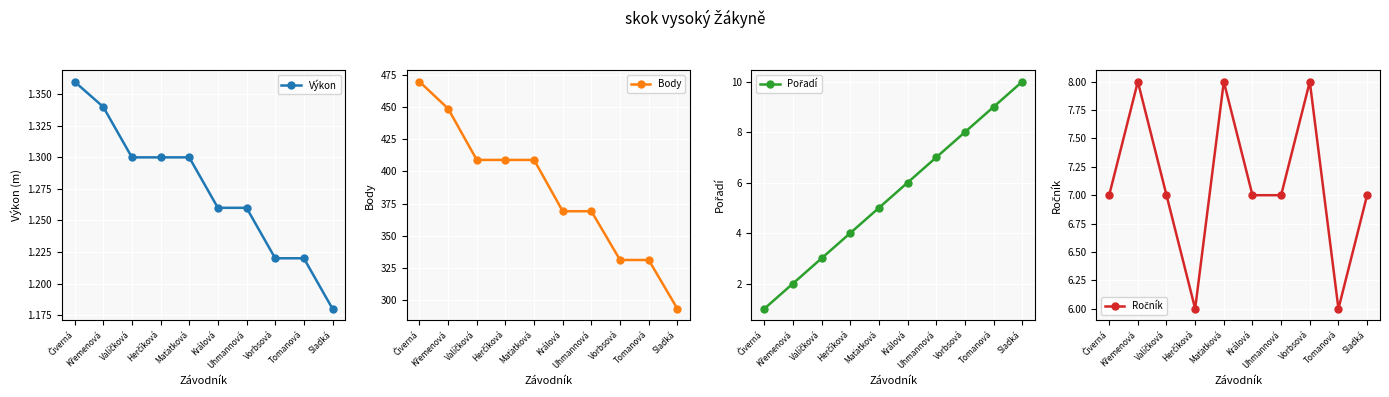

True or false: Ročník and Pořadí cross at least once.

False